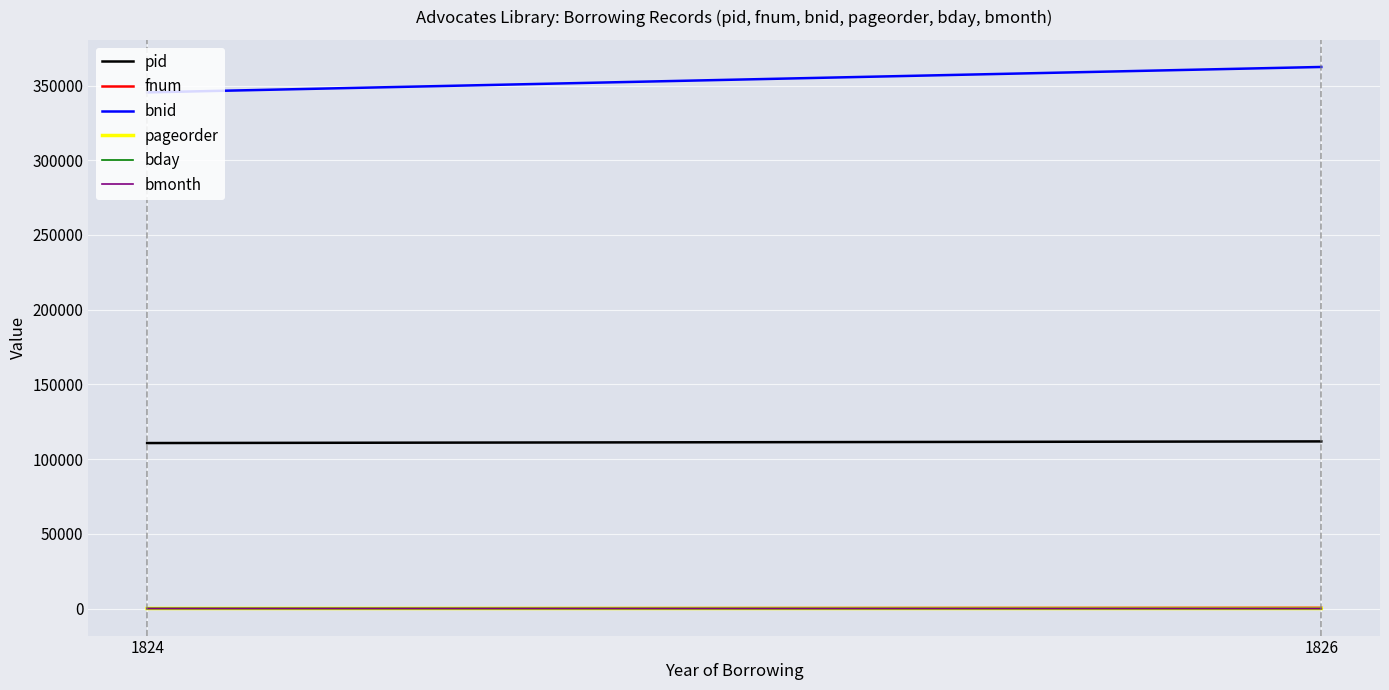

What is the average value of the bmonth series?

8